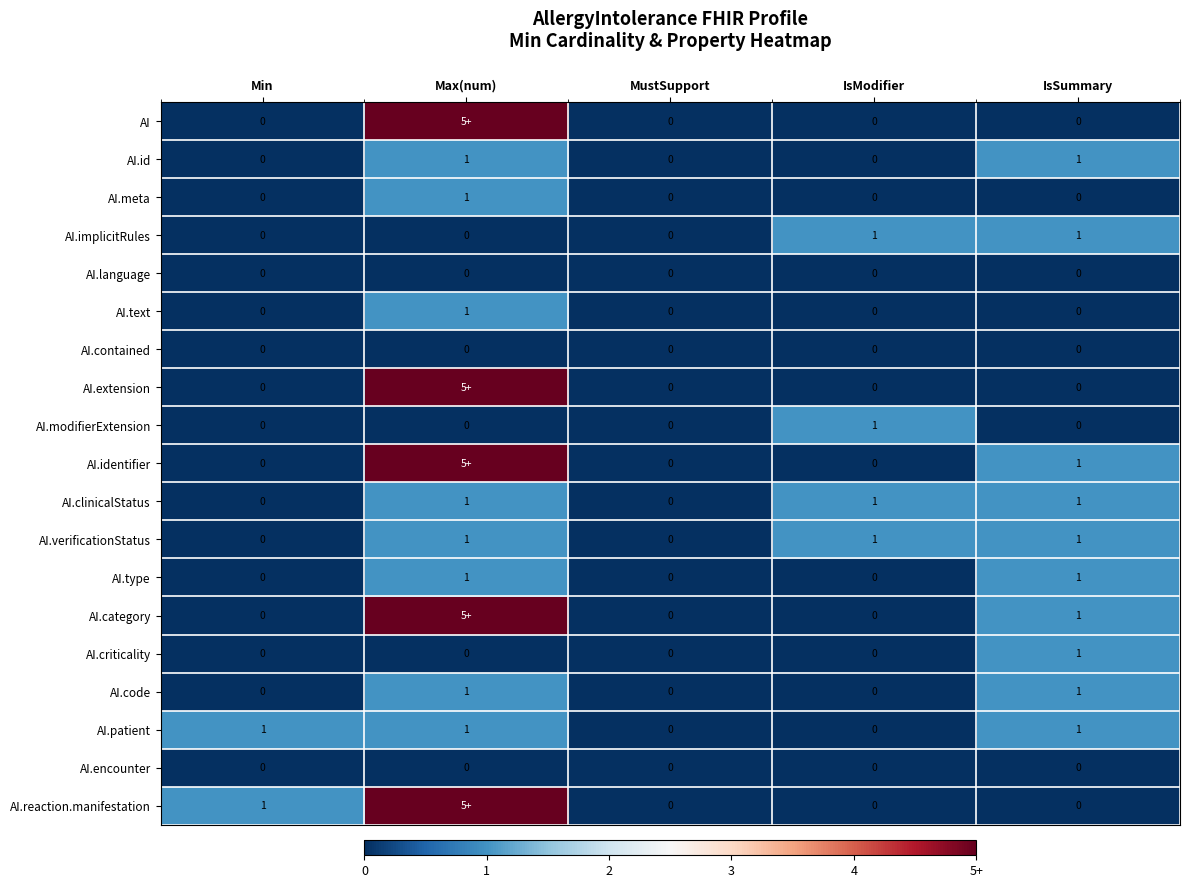

Is the value of AI.implicitRules at IsSummary greater than the value of AI.extension at IsModifier?

Yes